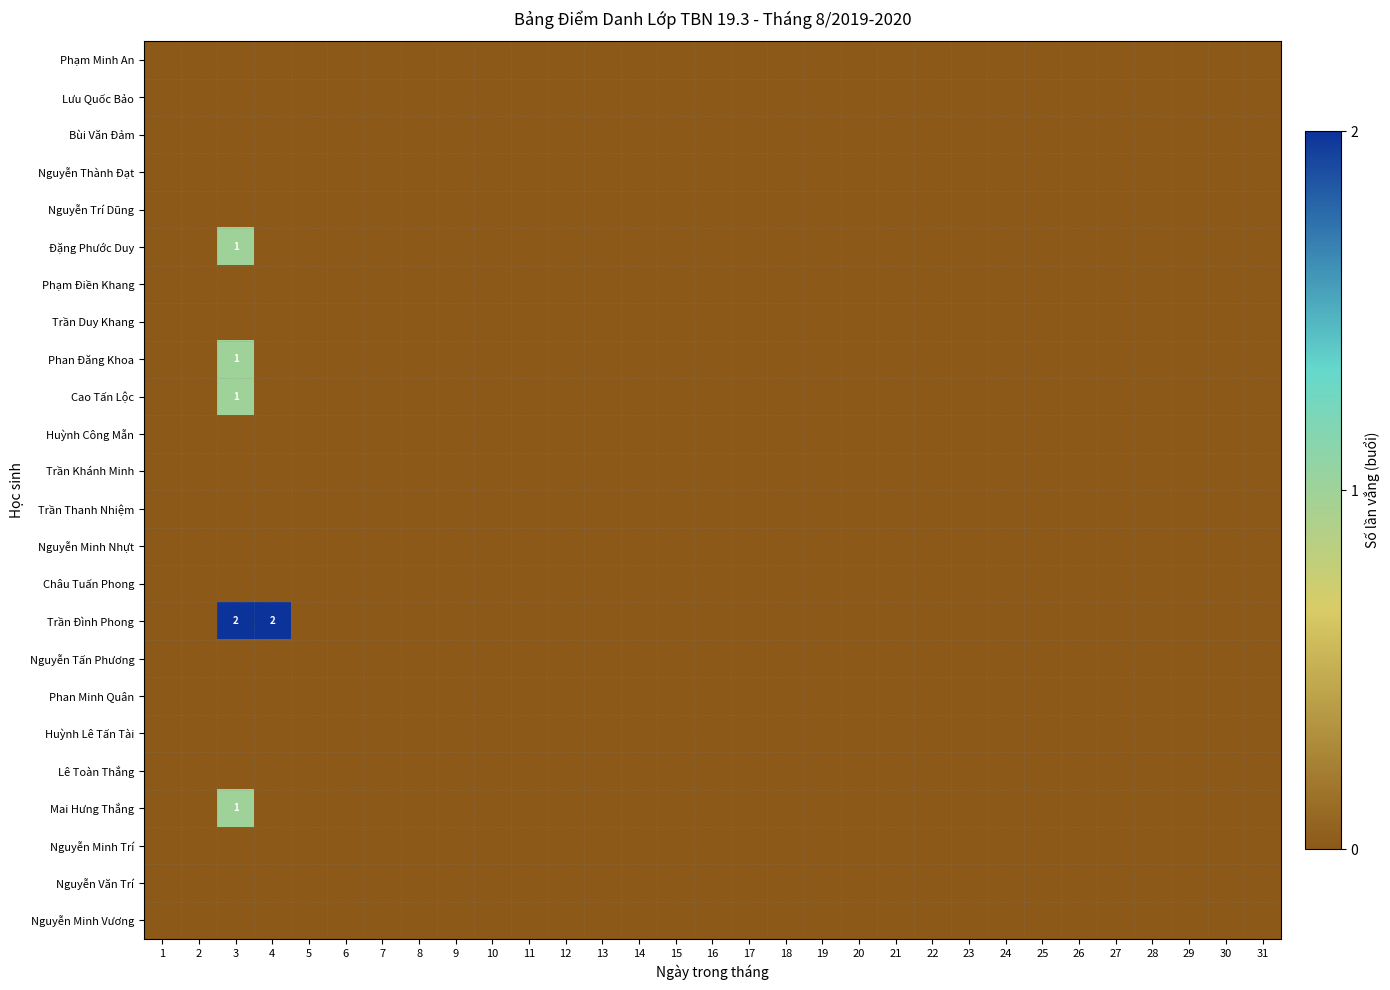

Which category has the highest value in the Trần Đình Phong series?

3